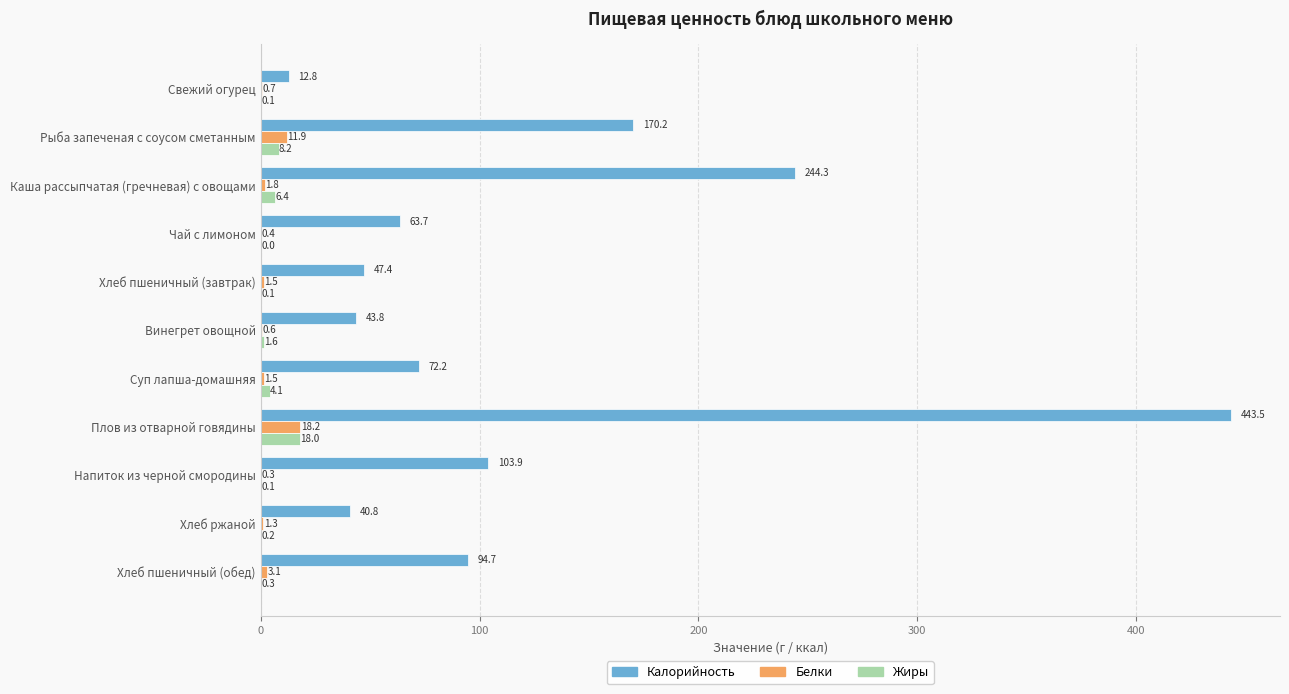

Between Плов из отварной говядины and Хлеб пшеничный (обед), which series saw the biggest shift?

Калорийность